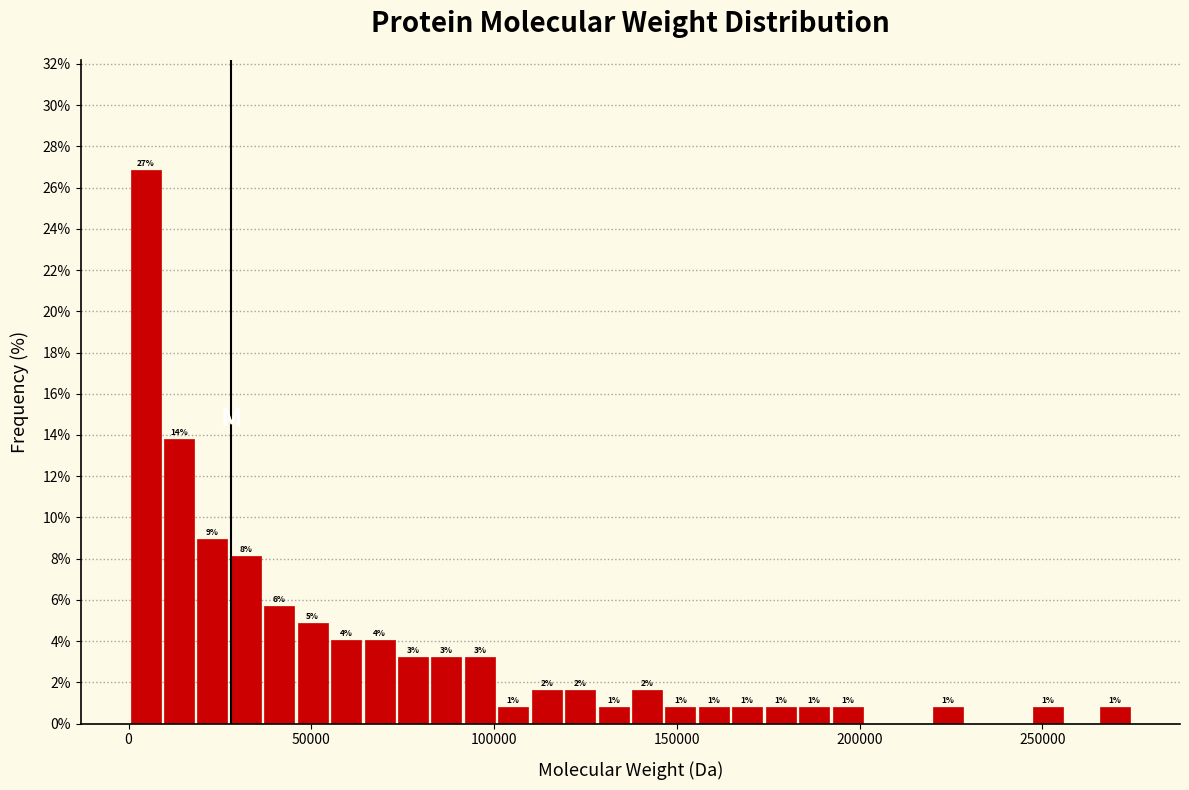

Read against the x-axis, roughly where is the centre of the tallest bar?

5000